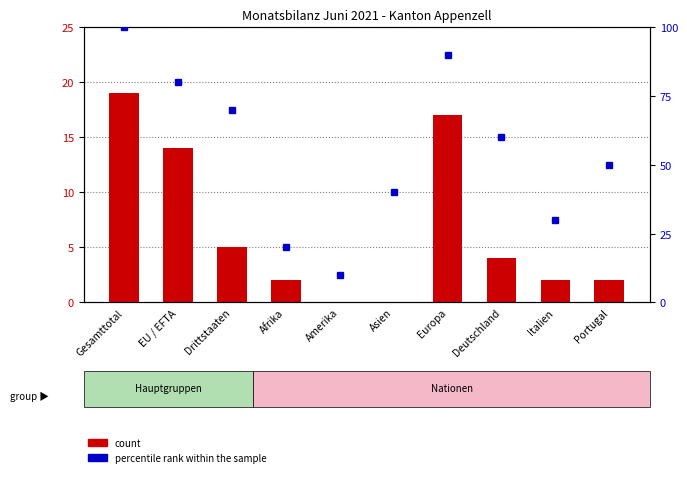

What is the difference between the maximum and minimum values in the percentile rank within the sample series?

90